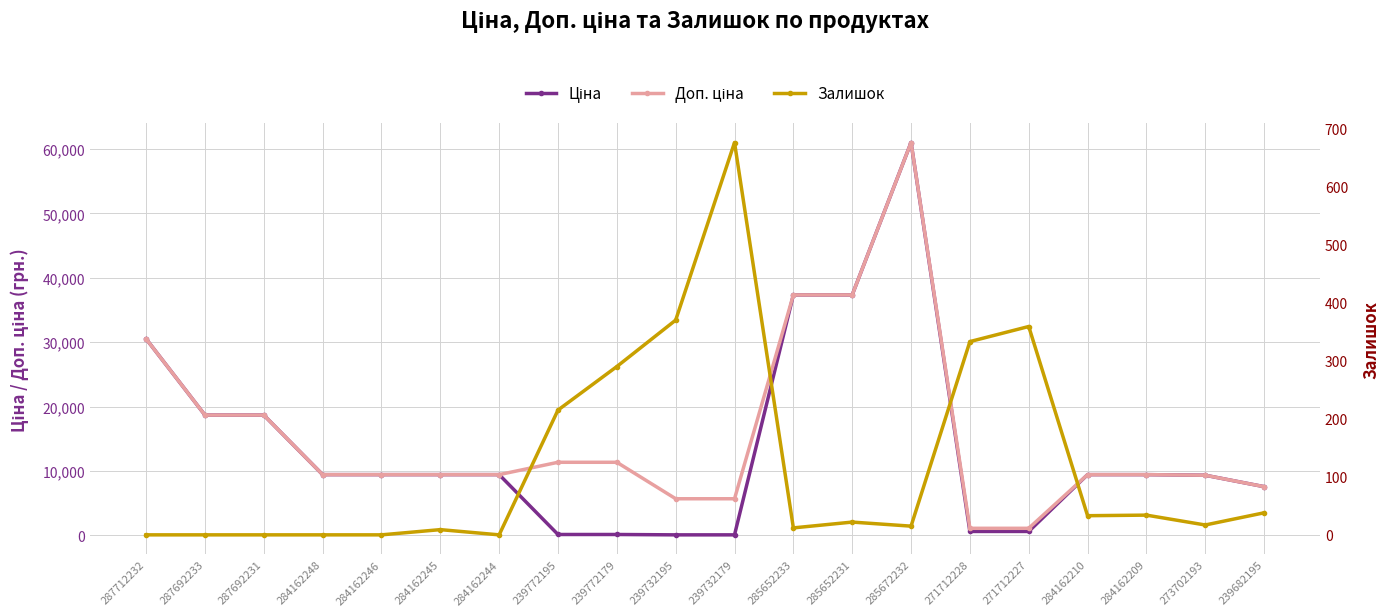

How many distinct data groups are displayed?

3